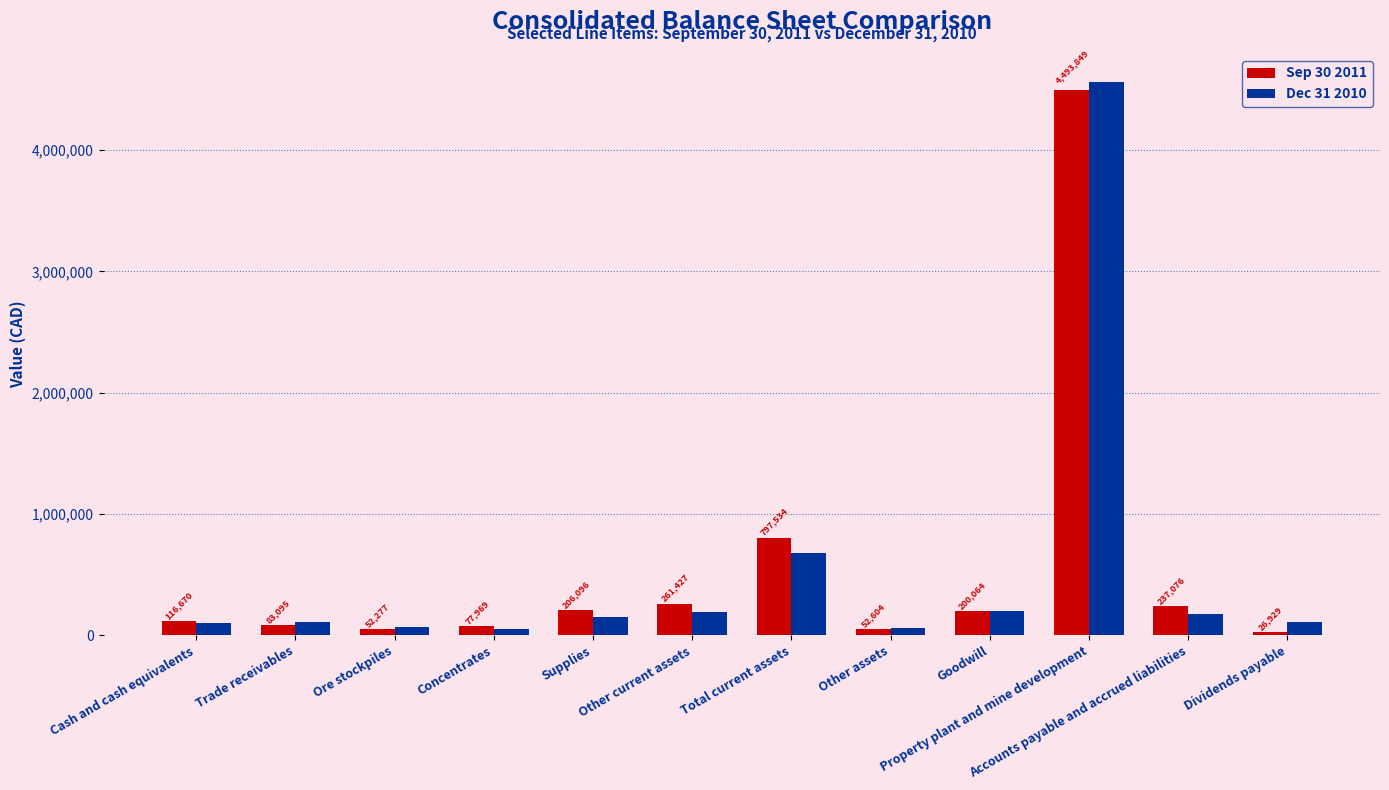

What is the greatest value displayed?

4564563